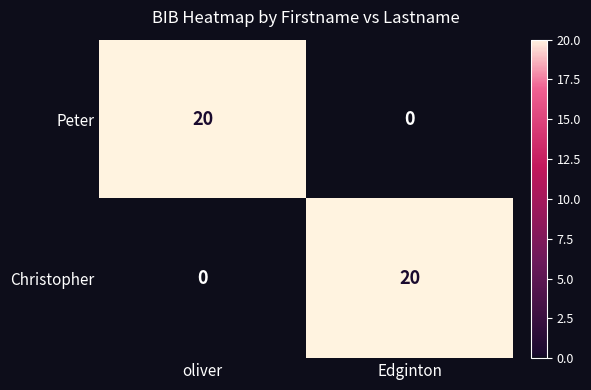

At Edginton, list the series in order from smallest to largest.

Peter, Christopher